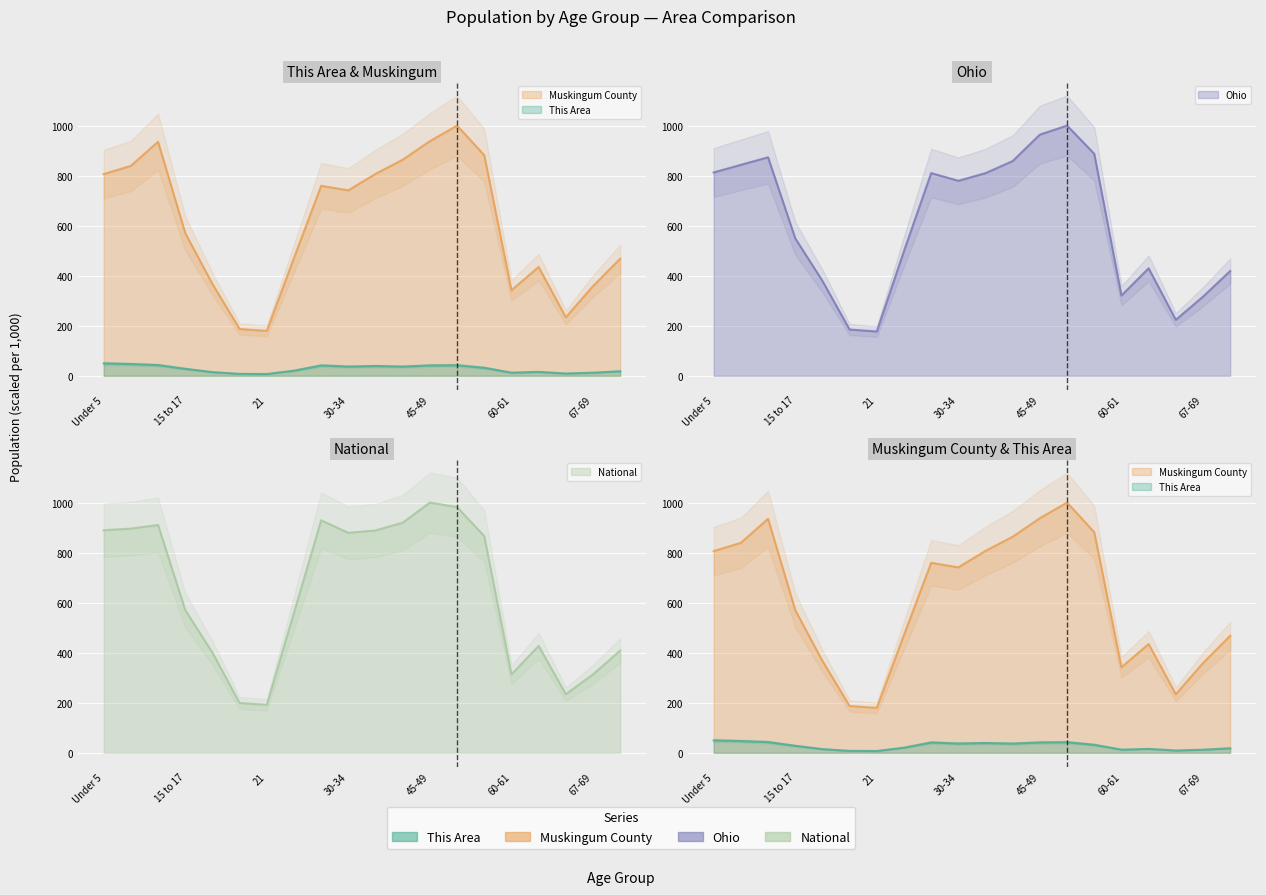

True or false: Muskingum County and National intersect in this chart.

True